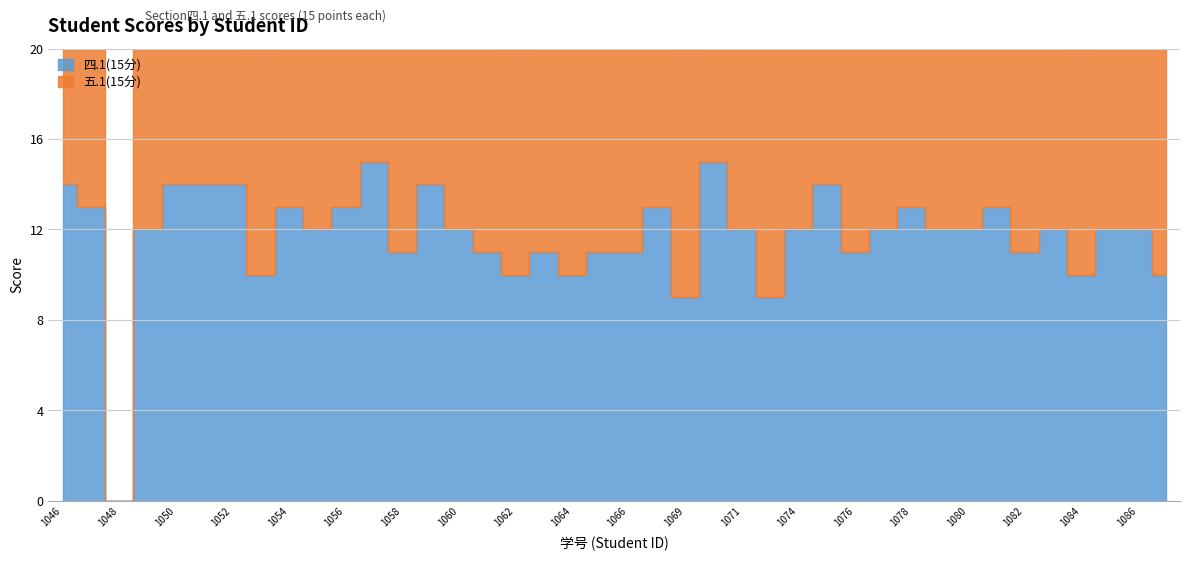

How many data points in 四.1(15分) are above 12?

14